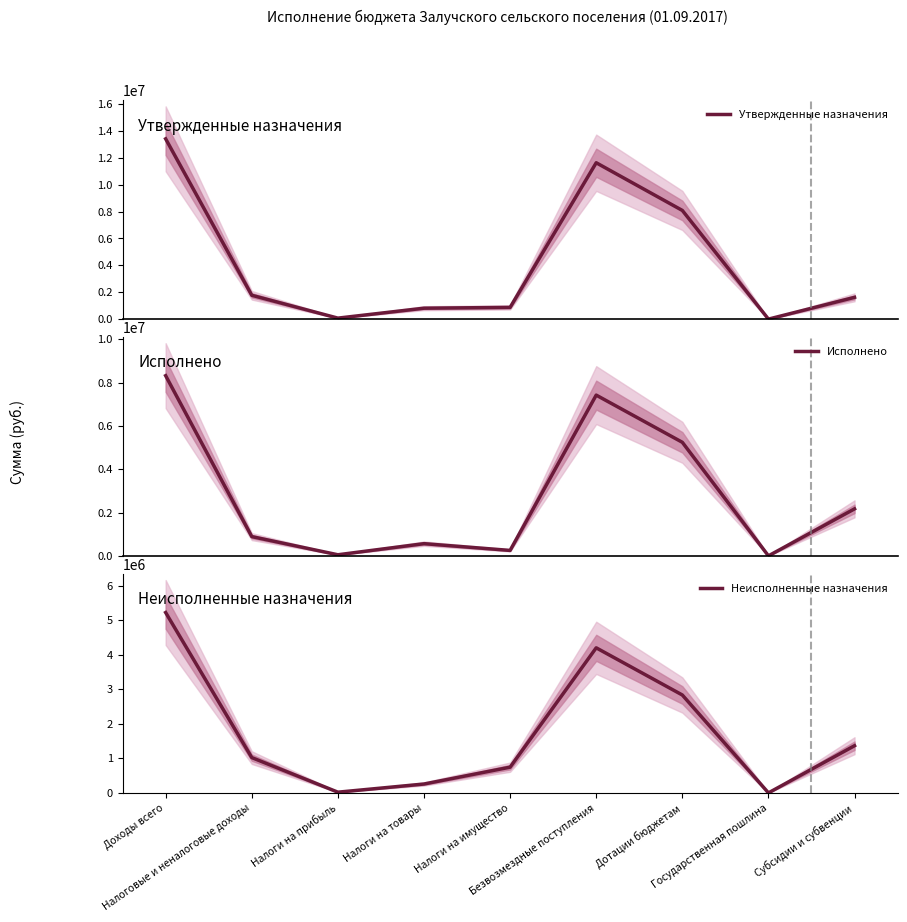

What is the difference between the highest and lowest values at Безвозмездные поступления?

7419140.0